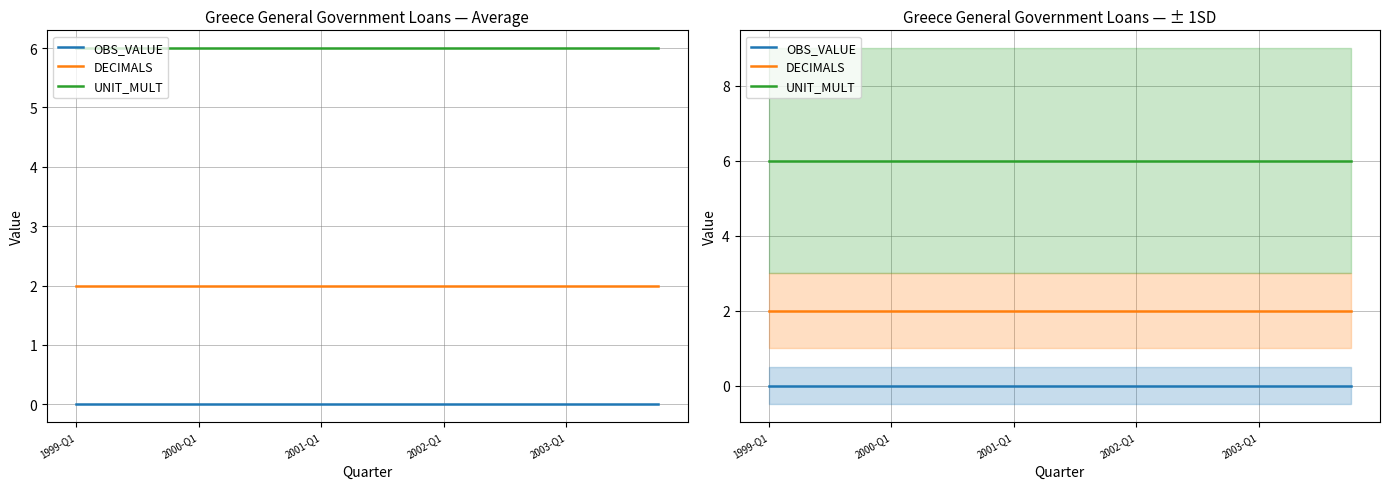

What position from the left is 2000-Q1?

2